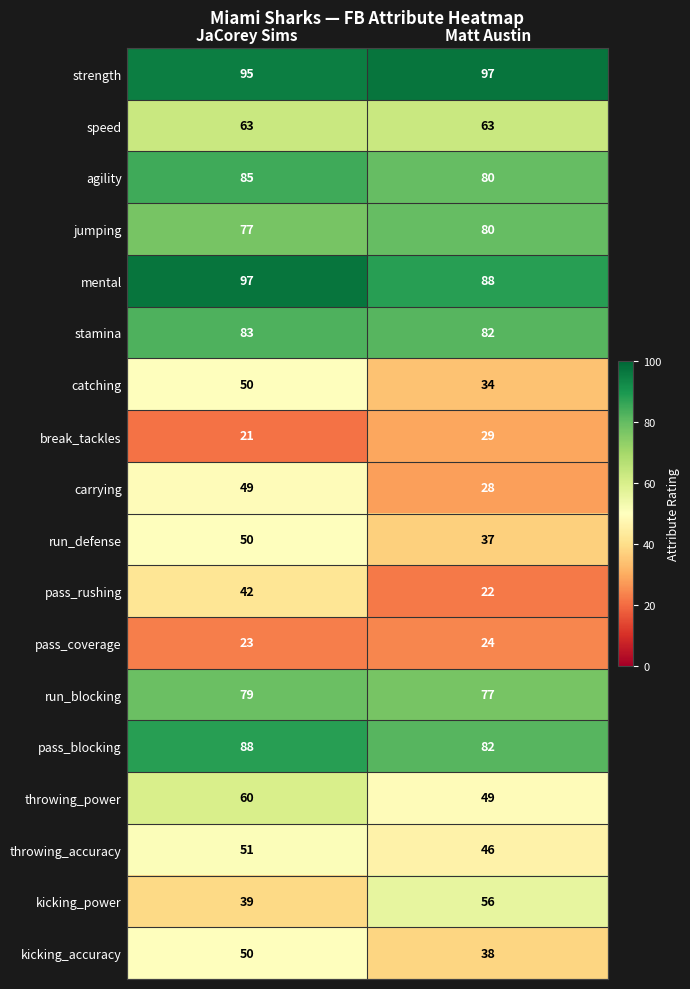

How many data points does each series have?

2